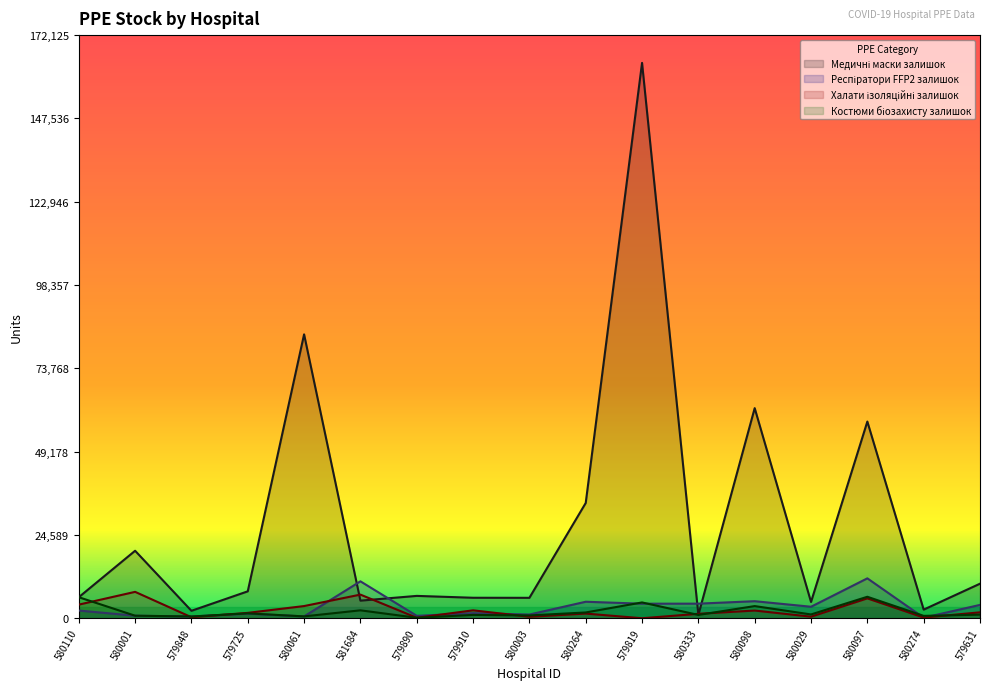

Between which two adjacent categories do Халати ізоляційні залишок and Медичні маски залишок first intersect?

580061 and 581684